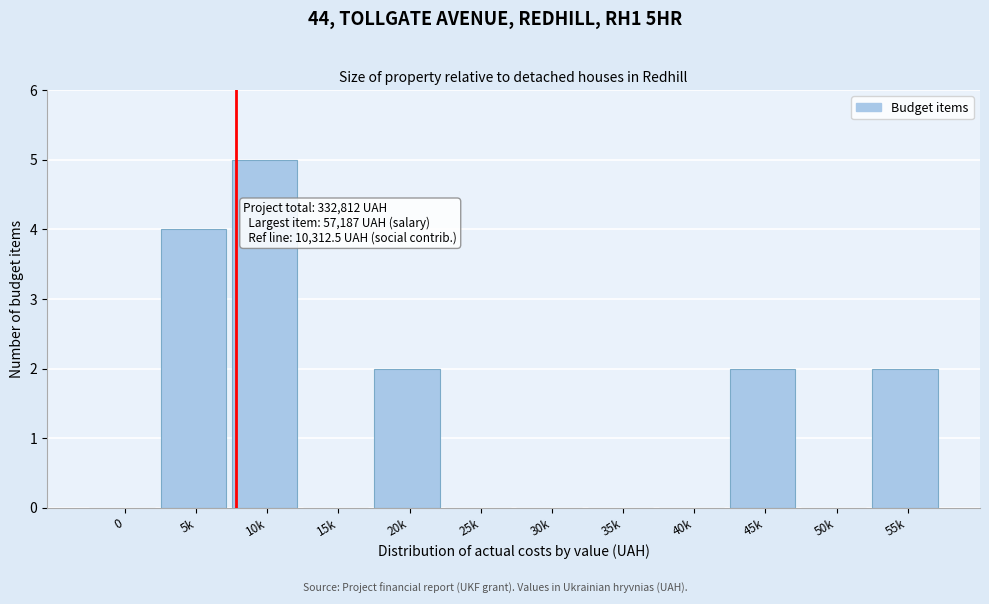

Reading left to right, transcribe all the data shown in this chart.

0=0	5k=4	10k=5	15k=0	20k=2	25k=0	30k=0	35k=0	40k=0	45k=2	50k=0	55k=2